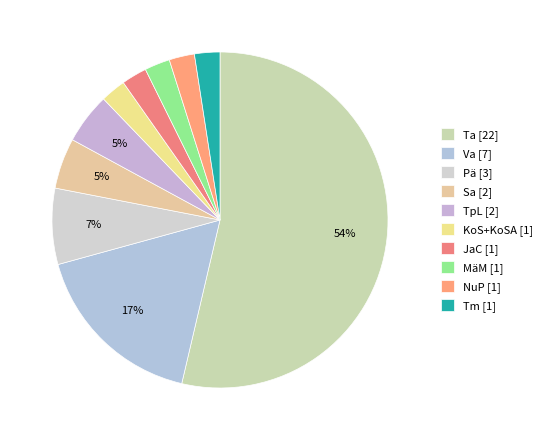

What percentage is the TpL slice, to the nearest percent?

5%